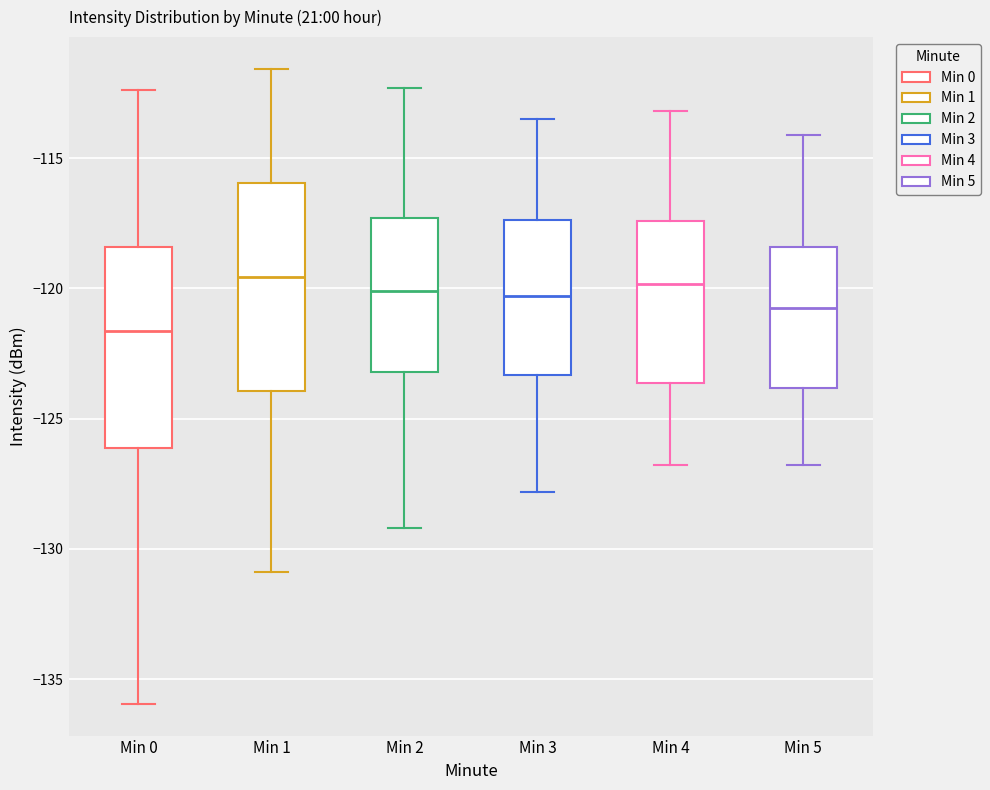

Reading left to right, read every box against the y-axis: the position of its median line, the range the box covers, and the ends of its whiskers. The values are not printed on the chart, so give them approximately, as read against the axis.

Min 0: median -121.5, box -126.0 to -118.5, whiskers -136.0 to -112.5
Min 1: median -119.5, box -124.0 to -116.0, whiskers -131.0 to -111.5
Min 2: median -120.0, box -123.0 to -117.5, whiskers -129.0 to -112.5
Min 3: median -120.5, box -123.5 to -117.5, whiskers -128.0 to -113.5
Min 4: median -120.0, box -123.5 to -117.5, whiskers -127.0 to -113.0
Min 5: median -120.5, box -124.0 to -118.5, whiskers -127.0 to -114.0